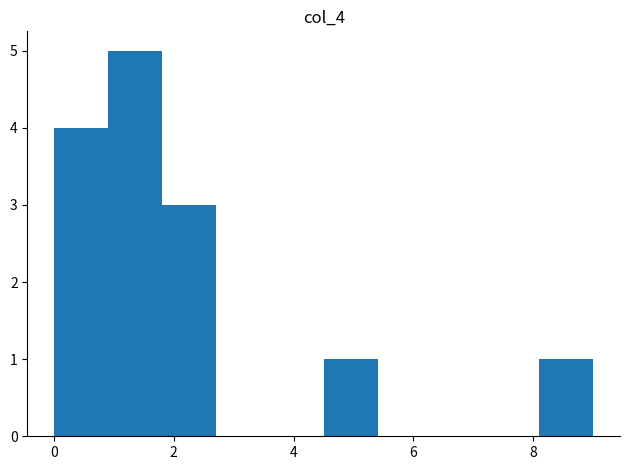

Reading left to right, list every bar in this chart as the range it spans on the x-axis followed by its height. Neither the bar edges nor the heights are printed on the chart, so give them approximately, as read against the axes.

0.0 to 1.0: 4
1.0 to 1.8: 5
1.8 to 2.8: 3
2.8 to 3.6: 0
3.6 to 4.6: 0
4.6 to 5.4: 1
5.4 to 6.4: 0
6.4 to 7.2: 0
7.2 to 8.2: 0
8.2 to 9.0: 1